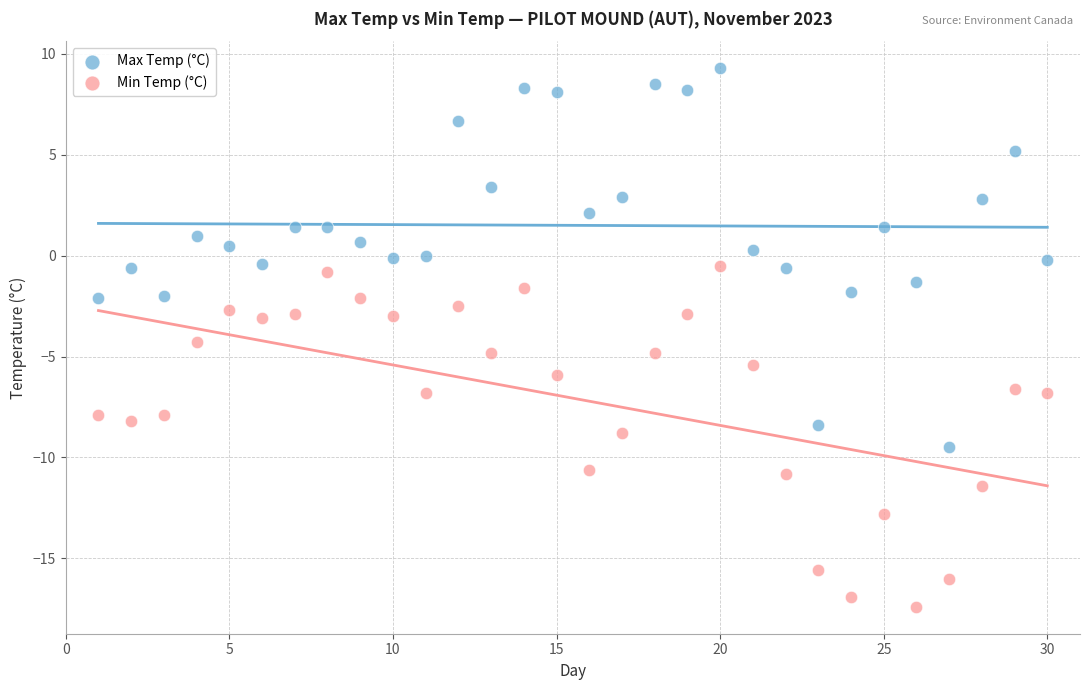

Which series reaches the minimum Y coordinate?

Min Temp (°C)